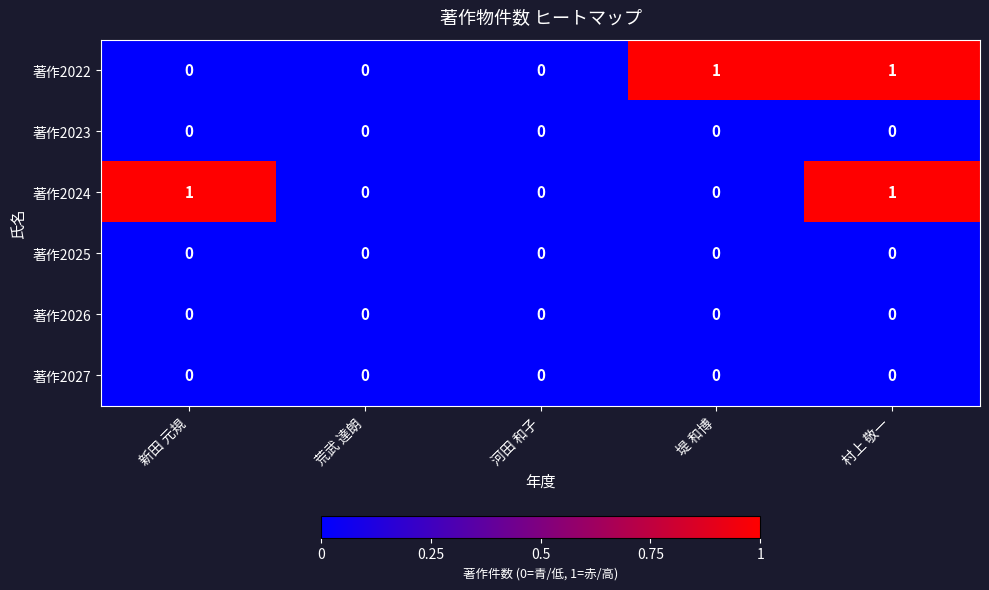

At which category is the sum across all series the highest?

村上 敬一